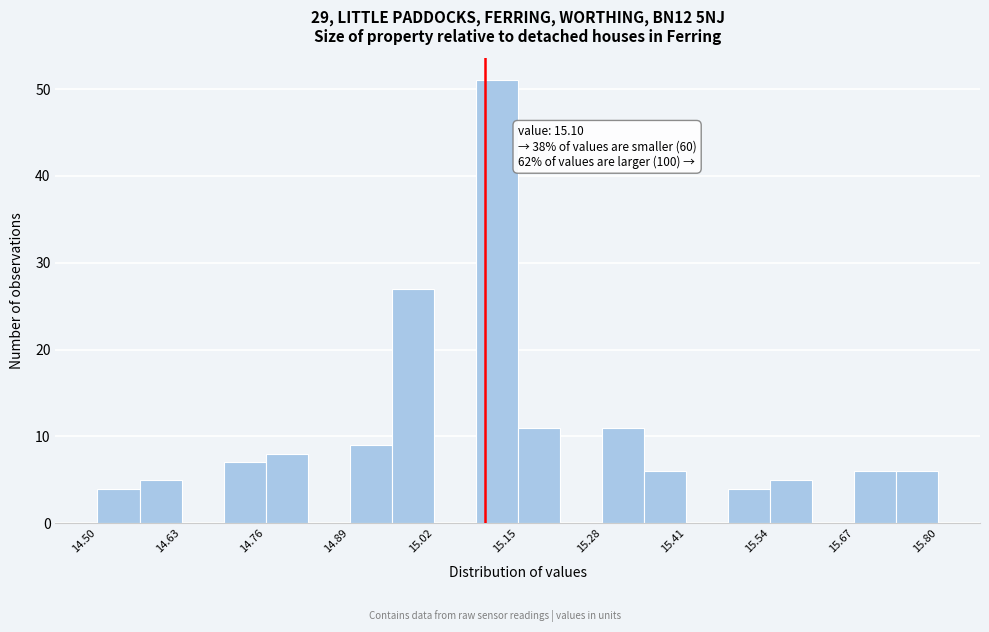

Read against the x-axis, roughly where is the centre of the tallest bar?

15.12